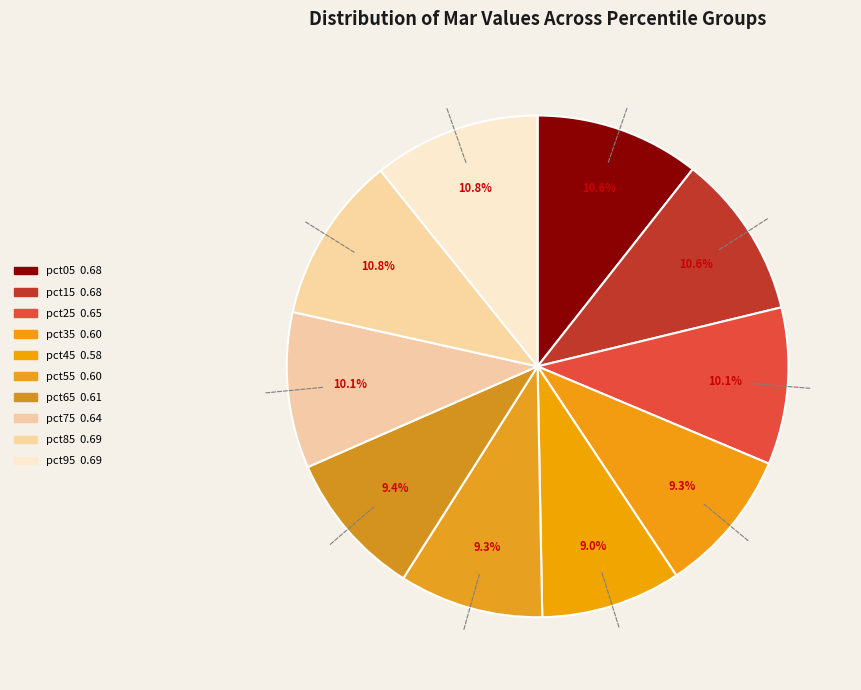

Is pct15 the majority of the pie?

No